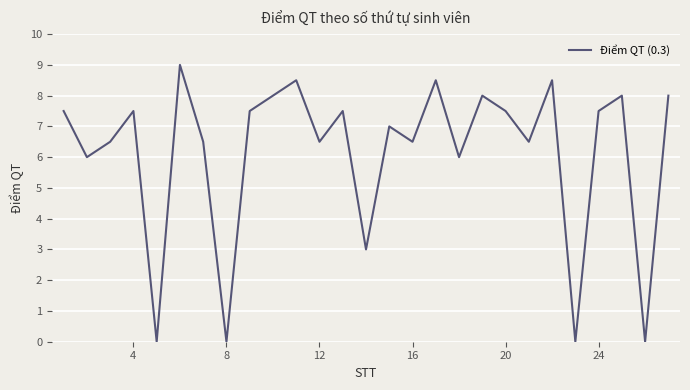

What is the difference between the maximum and minimum values?

9.0